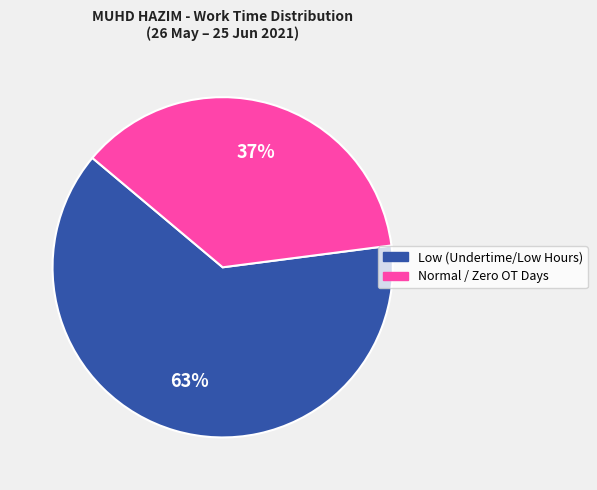

What is the largest slice in the pie chart?

Low (Undertime/Low Hours)